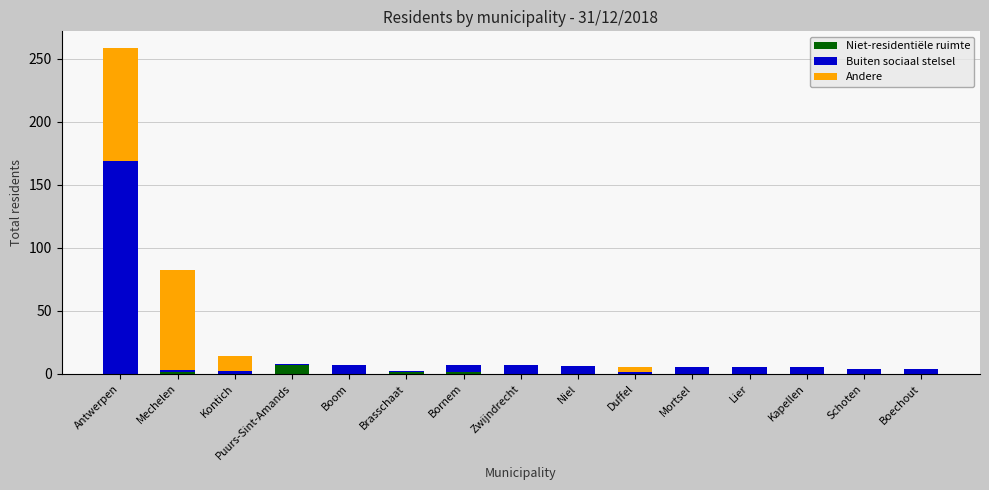

True or false: Niet-residentiële ruimte has a value of 0 at Duffel.

True